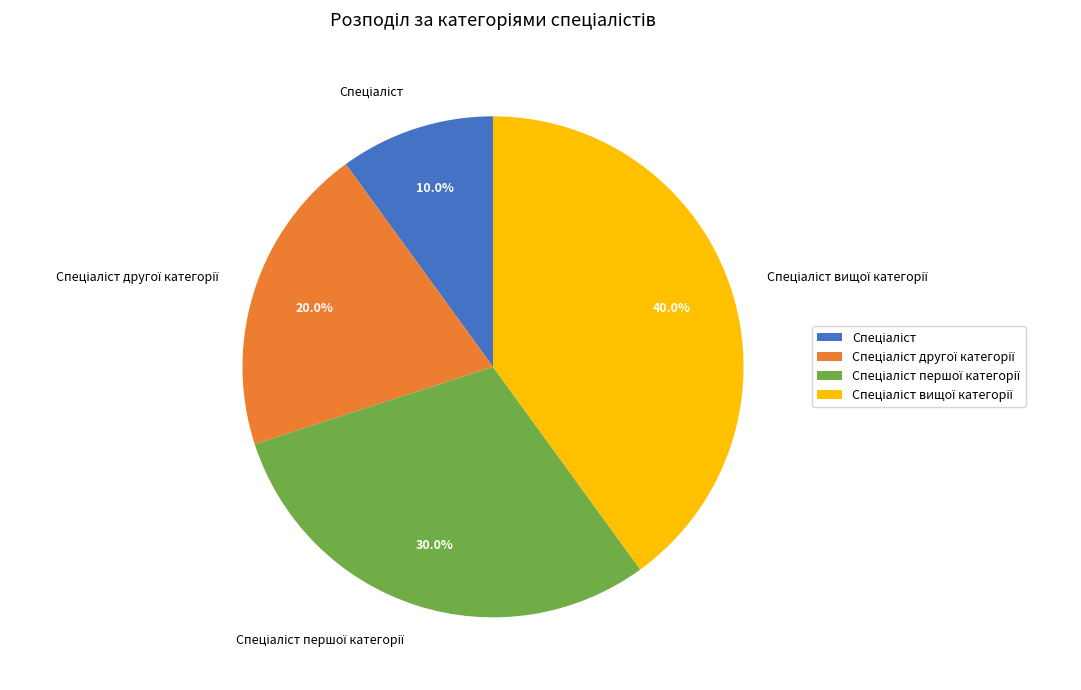

Is there a majority slice in this chart?

No